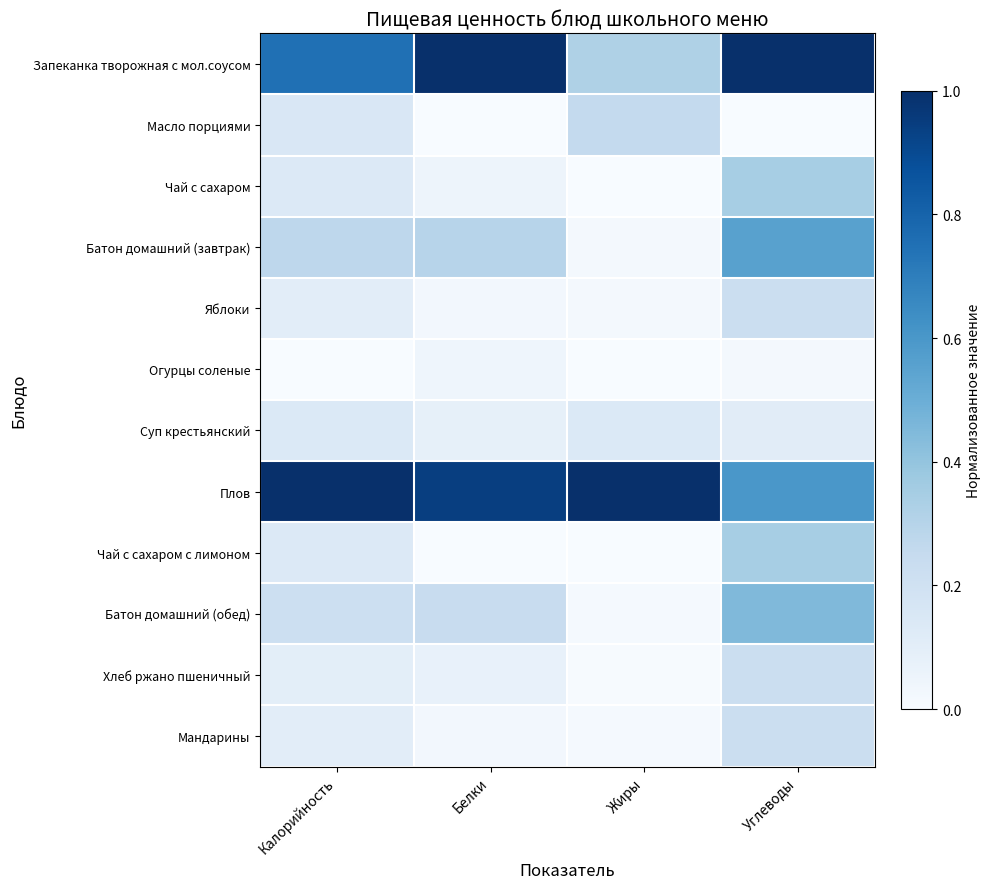

Which series has the largest range (max minus min)?

Запеканка творожная с мол.соусом